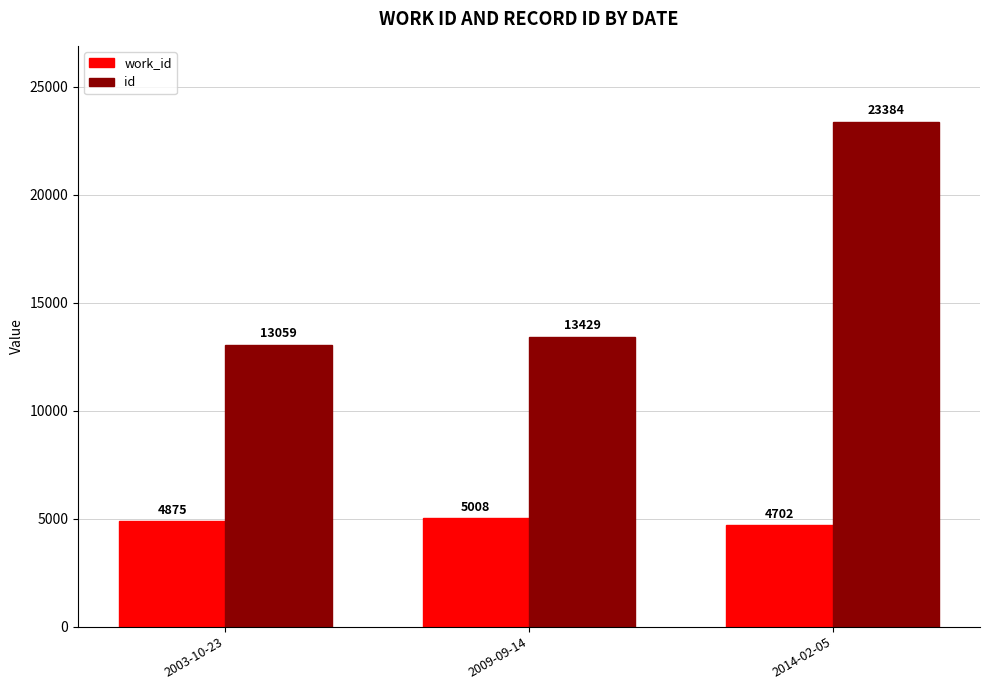

Is the value of id at 2014-02-05 greater than the value of work_id at 2009-09-14?

Yes